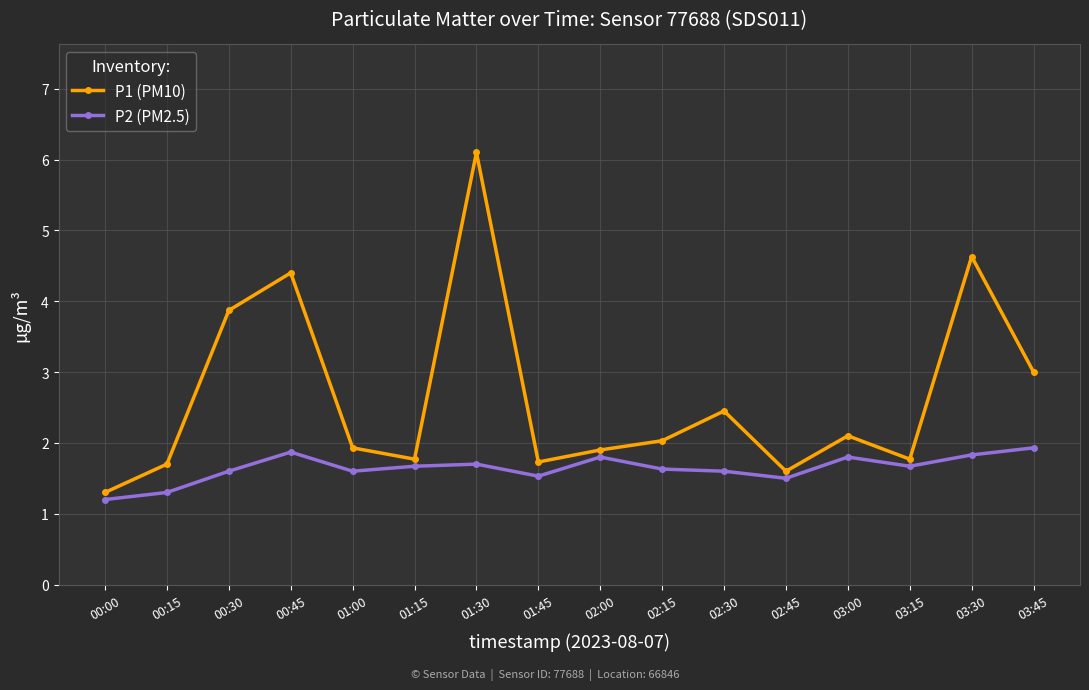

Reading left to right, extract all data points from this chart.

P1 (PM10): 00:00=1.3	00:15=1.7	00:30=3.9	00:45=4.4	01:00=1.9	01:15=1.8	01:30=6.1	01:45=1.7	02:00=1.9	02:15=2.0	02:30=2.5	02:45=1.6	03:00=2.1	03:15=1.8	03:30=4.6	03:45=3.0
P2 (PM2.5): 00:00=1.2	00:15=1.3	00:30=1.6	00:45=1.9	01:00=1.6	01:15=1.7	01:30=1.7	01:45=1.5	02:00=1.8	02:15=1.6	02:30=1.6	02:45=1.5	03:00=1.8	03:15=1.7	03:30=1.8	03:45=1.9